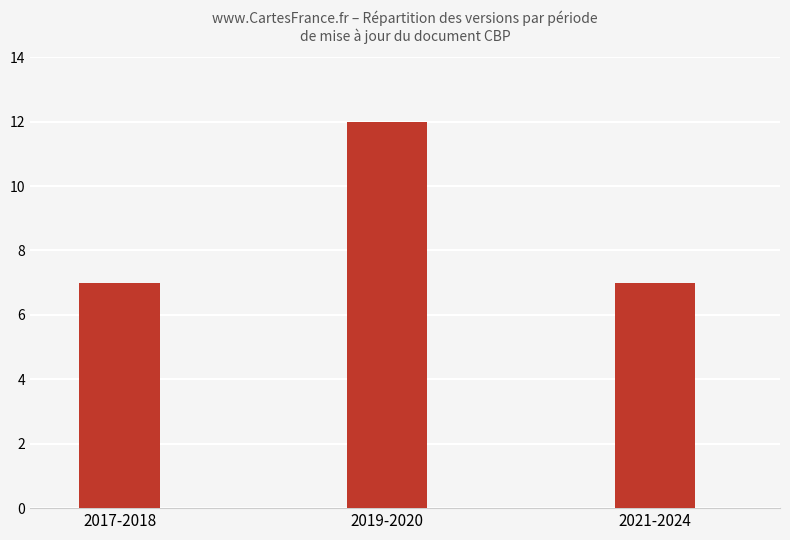

Reading right to left, extract all data points from this chart.

2021-2024=7	2019-2020=12	2017-2018=7